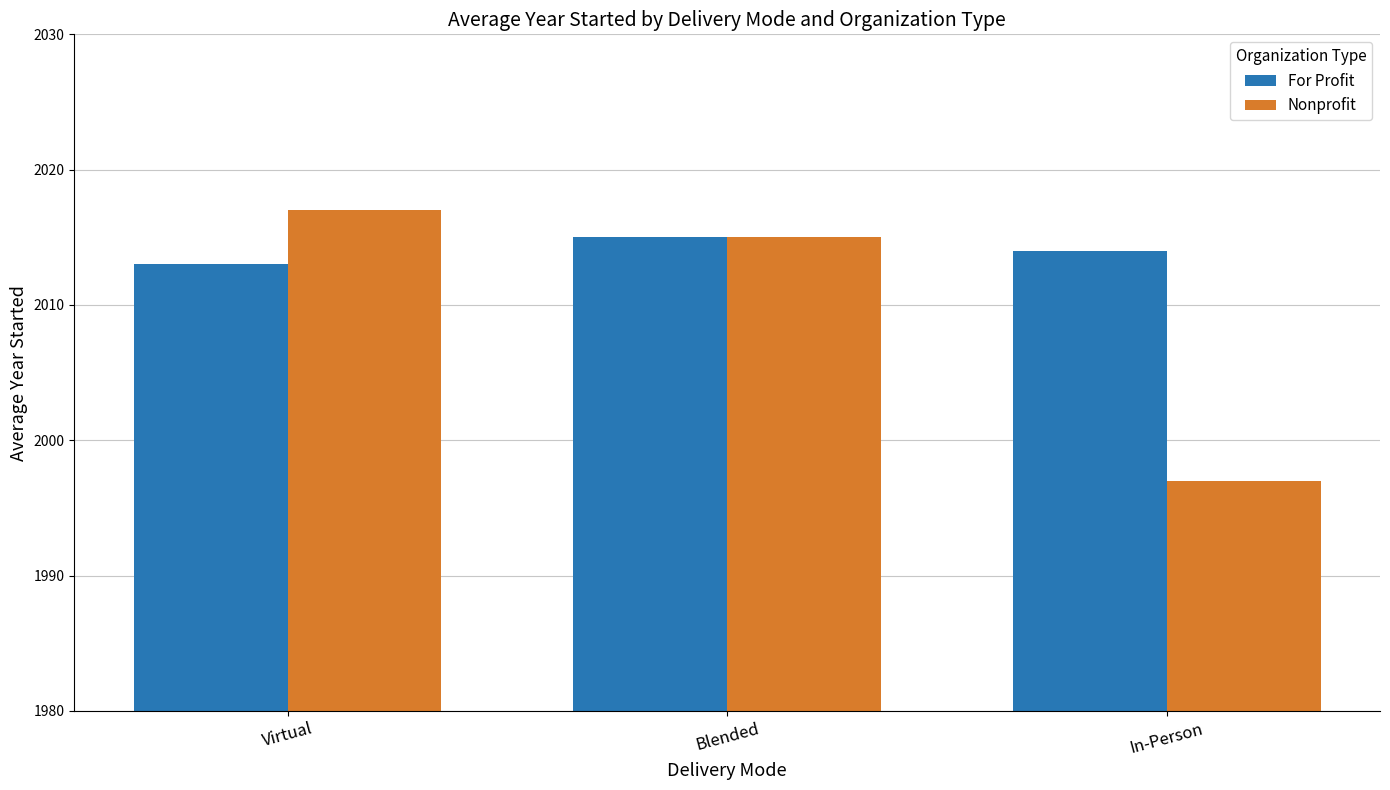

What is the approximate value of For Profit at Blended?

2015